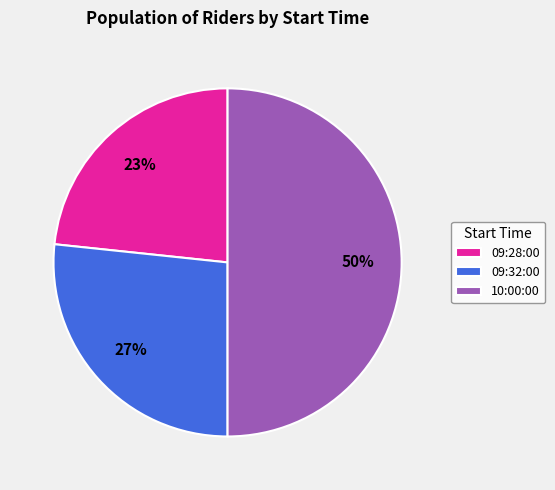

Which has a higher value, 09:32:00 or 09:28:00?

09:32:00